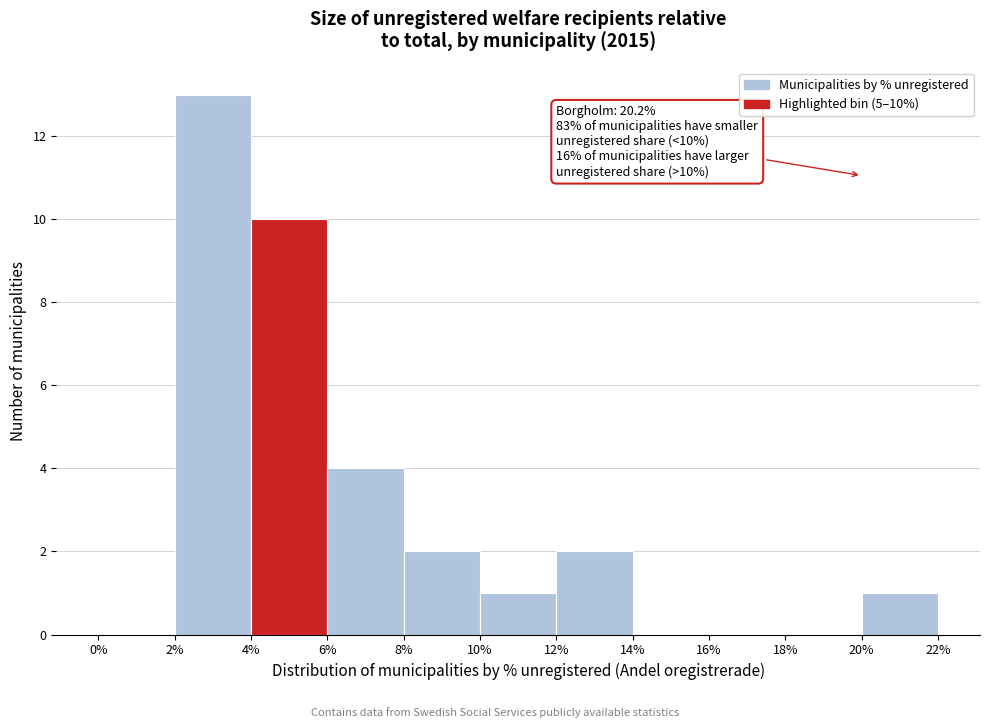

Over which range of the x-axis is the bar tallest?

2% to 4%